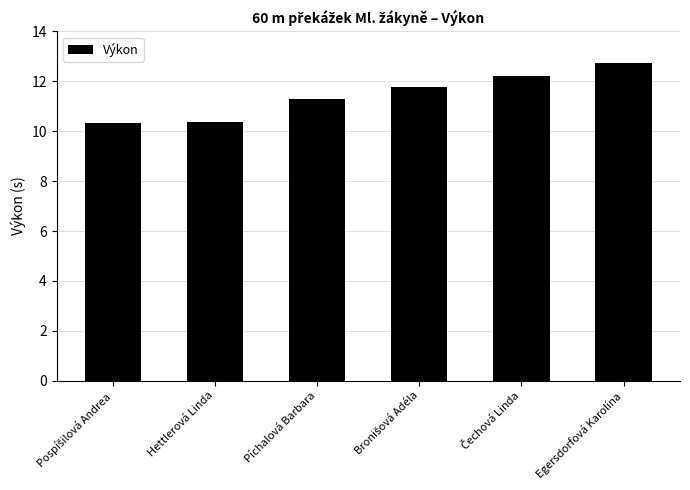

At which label does the data first exceed 11?

Píchalová Barbara